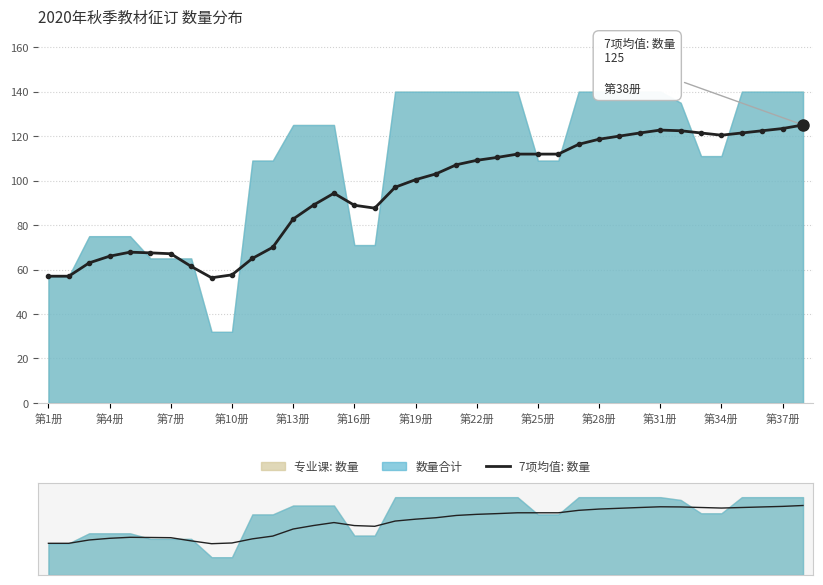

Reading left to right, transcribe all the data shown in this chart.

57.0	57.0	63.0	66.0	67.8	67.5	67.1	61.4	56.3	57.6	65.0	70.0	82.7	89.0	94.3	88.9	87.6	97.0	100.4	103.0	107.1	109.1	110.4	111.9	111.9	111.9	116.3	118.6	120.0	121.4	122.7	122.4	121.4	120.4	121.4	122.4	123.4	125.0